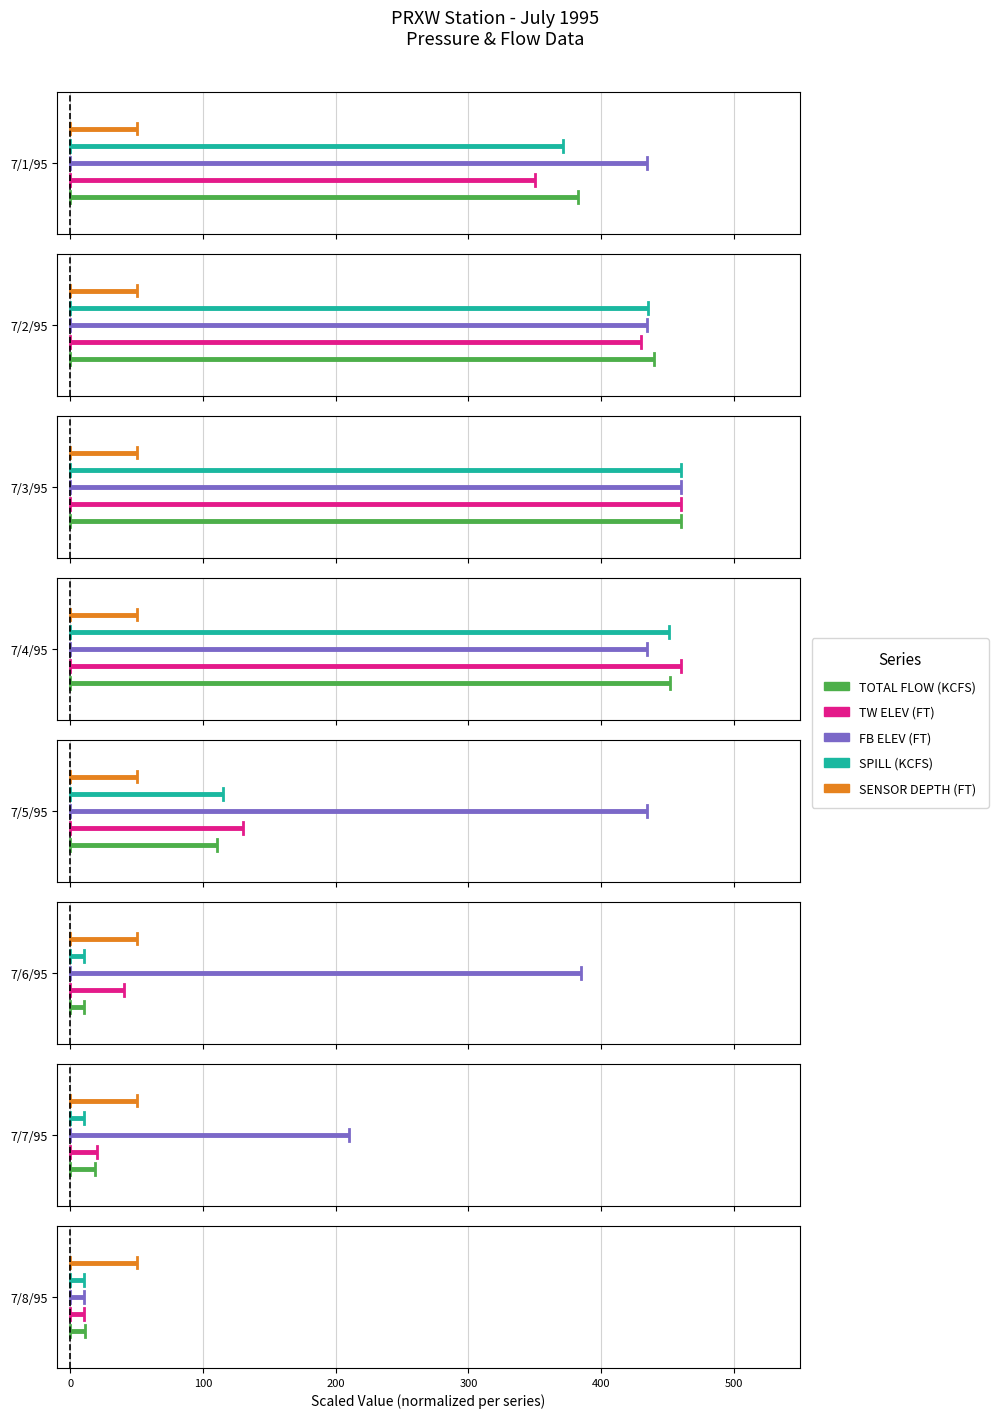

At 0, list the series in order from smallest to largest.

TOTAL FLOW (KCFS), TW ELEV (FT), FB ELEV (FT), SPILL (KCFS), SENSOR DEPTH (FT)